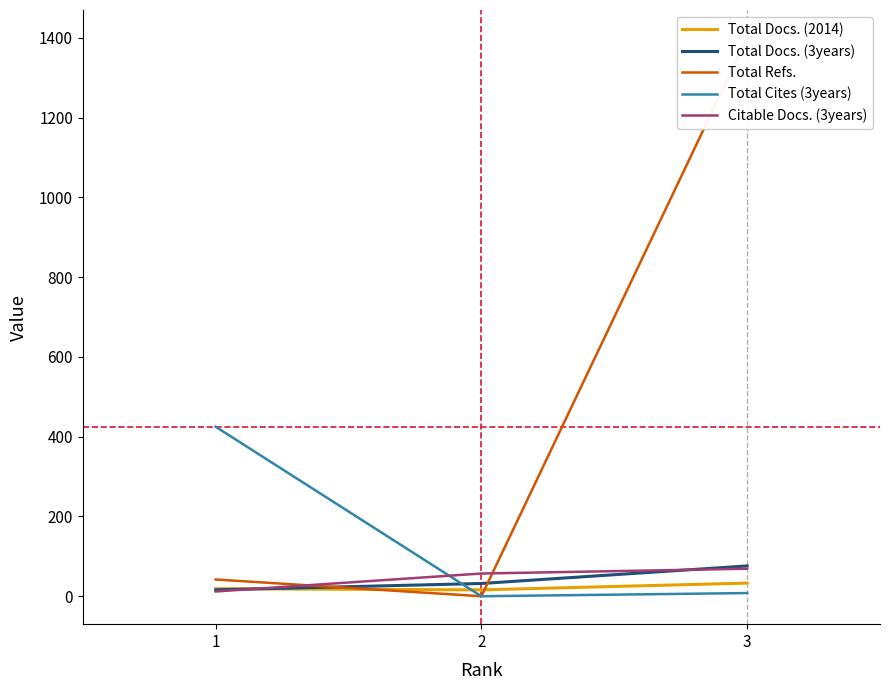

The Total Docs. (2014) series shows 54 at 3. True or false?

False